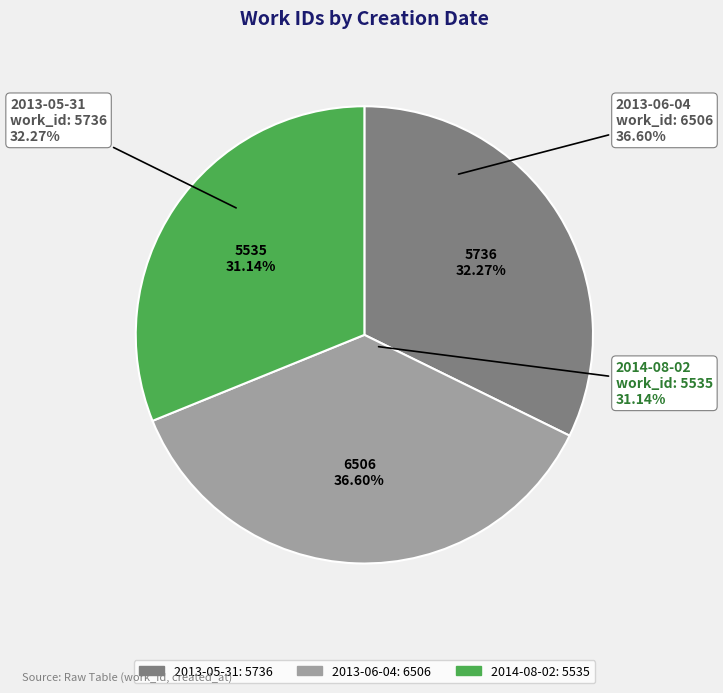

True or false: 2013-06-04 accounts for 37% of the total.

True